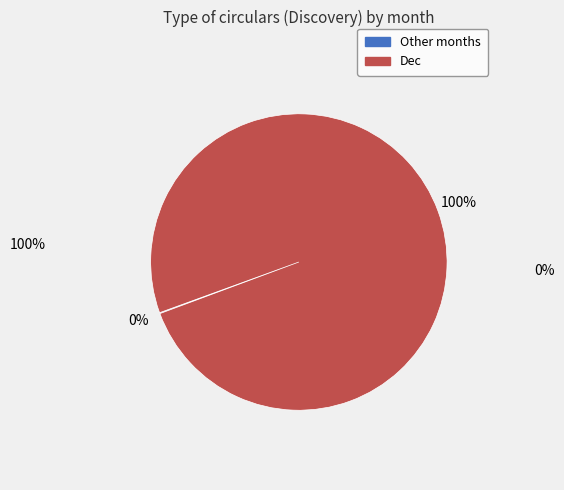

Is there any slice that represents more than half of the pie?

Yes